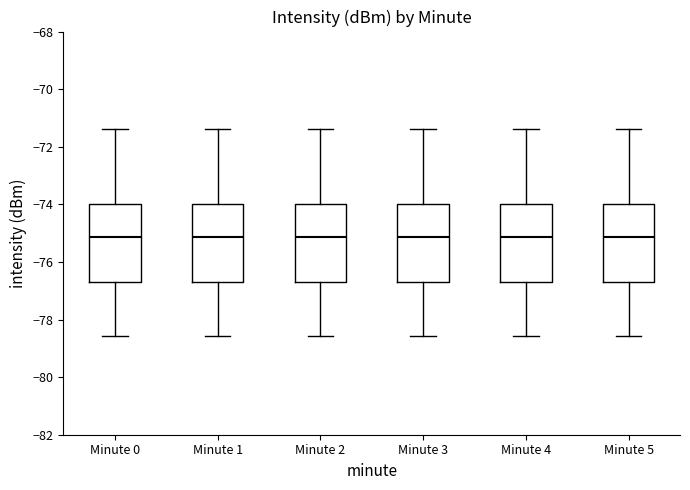

Reading left to right, transcribe this box plot: for each box, give where its median line is, the range the box spans, and where its two whiskers end, as read against the y-axis. The values are not printed on the chart, so give them approximately, as read against the axis.

Minute 0: median -75.2, box -76.8 to -74.0, whiskers -78.6 to -71.4
Minute 1: median -75.2, box -76.8 to -74.0, whiskers -78.6 to -71.4
Minute 2: median -75.2, box -76.8 to -74.0, whiskers -78.6 to -71.4
Minute 3: median -75.2, box -76.8 to -74.0, whiskers -78.6 to -71.4
Minute 4: median -75.2, box -76.8 to -74.0, whiskers -78.6 to -71.4
Minute 5: median -75.2, box -76.8 to -74.0, whiskers -78.6 to -71.4